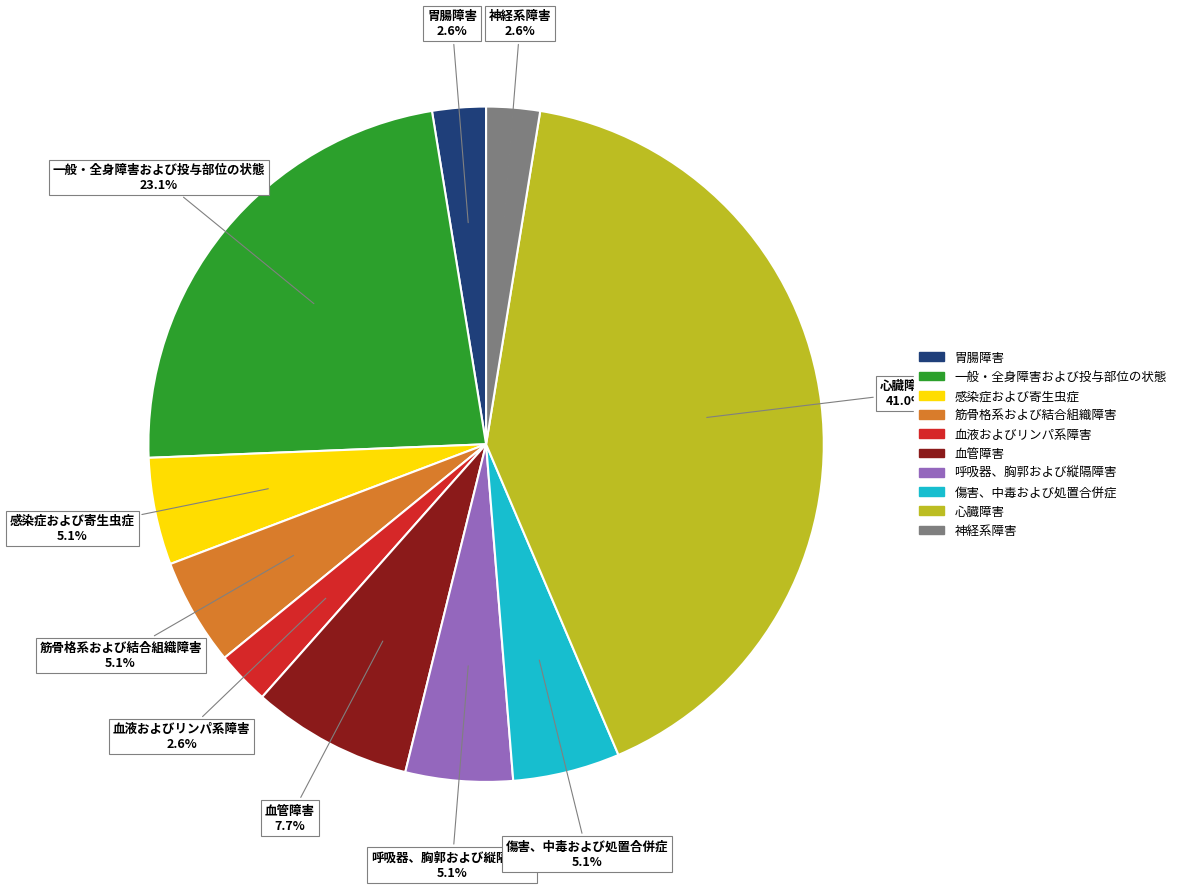

What percentage is the 神経系障害 slice, to the nearest percent?

3%